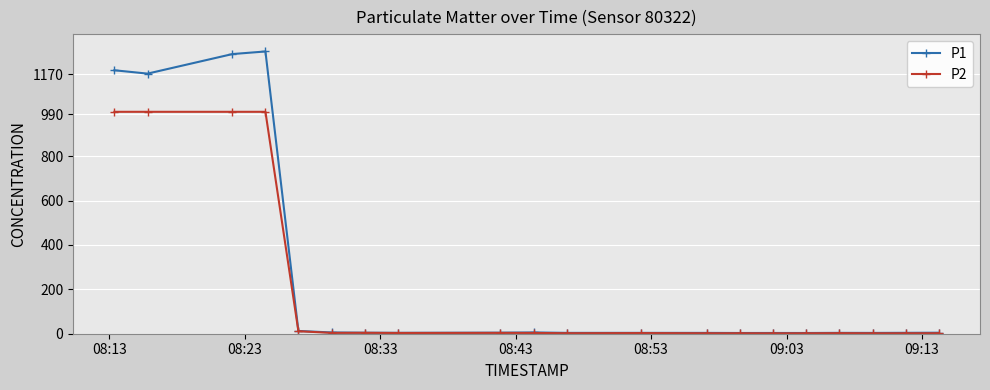

What are all the series names shown in the legend?

P1, P2